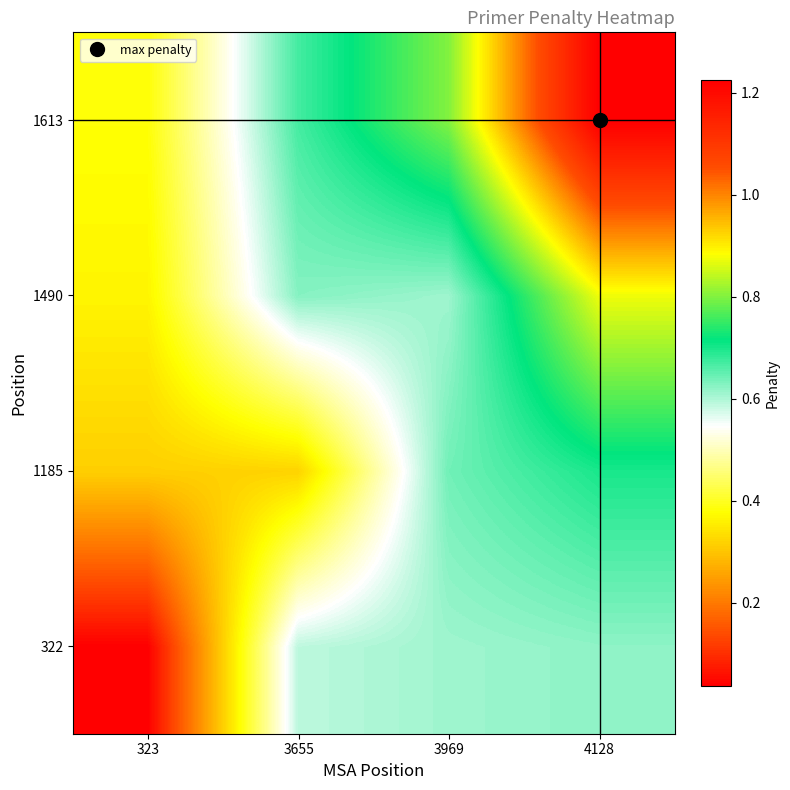

Reading left to right, list all the values displayed in this chart.

322: 323=0.0	3655=0.6	3969=0.6	4128=0.6
1185: 323=0.3	3655=0.3	3969=0.6	4128=0.7
1490: 323=0.4	3655=0.6	3969=0.6	4128=0.9
1613: 323=0.4	3655=0.7	3969=0.8	4128=1.2